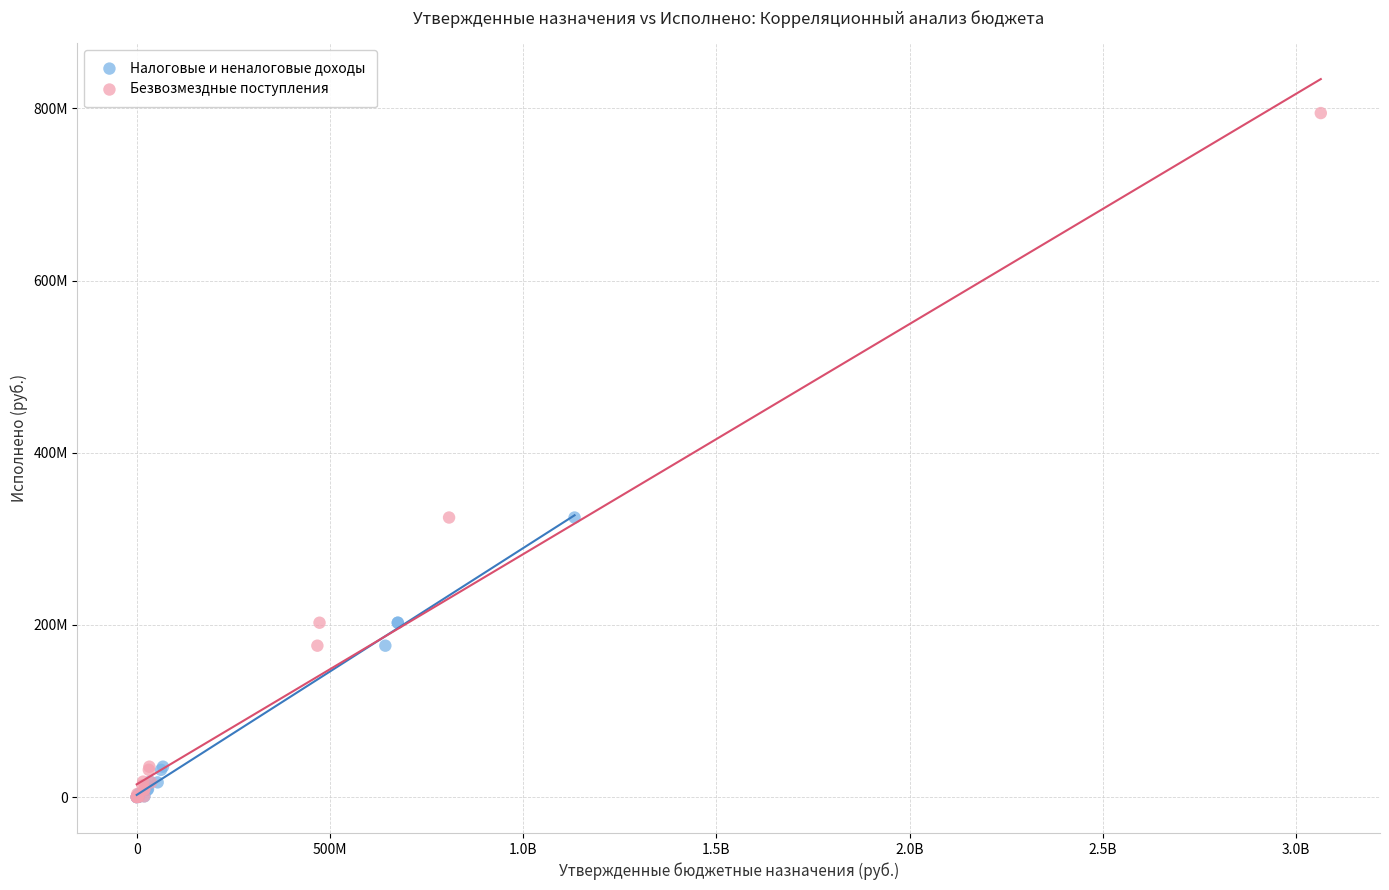

What are all the series names shown in the legend?

Налоговые и неналоговые доходы, Безвозмездные поступления